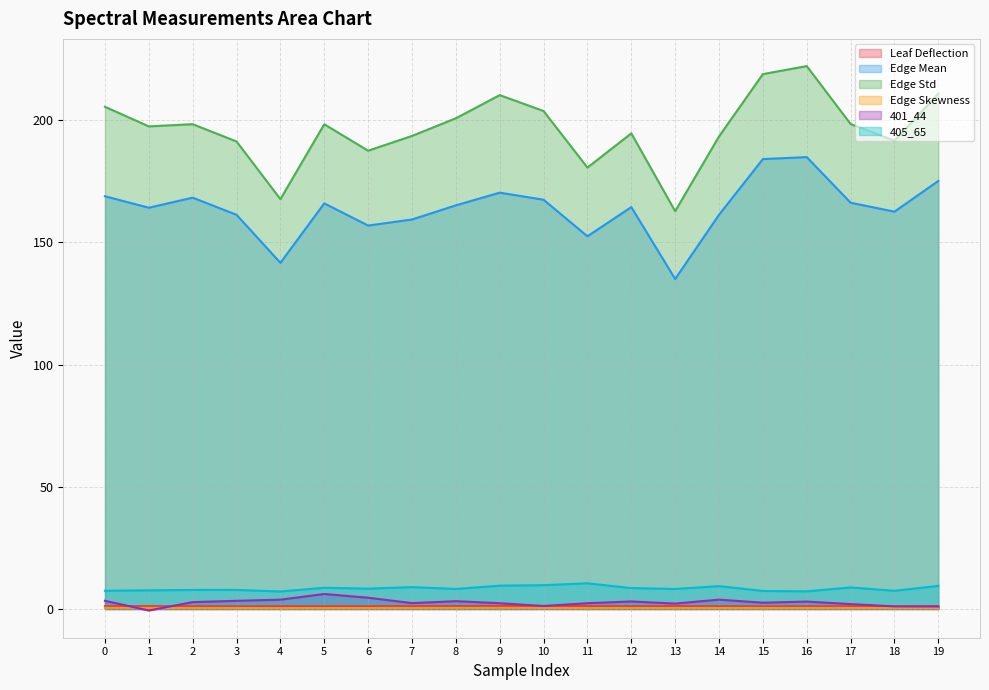

The value of 405_65 at 11 is 10.5. True or false?

True